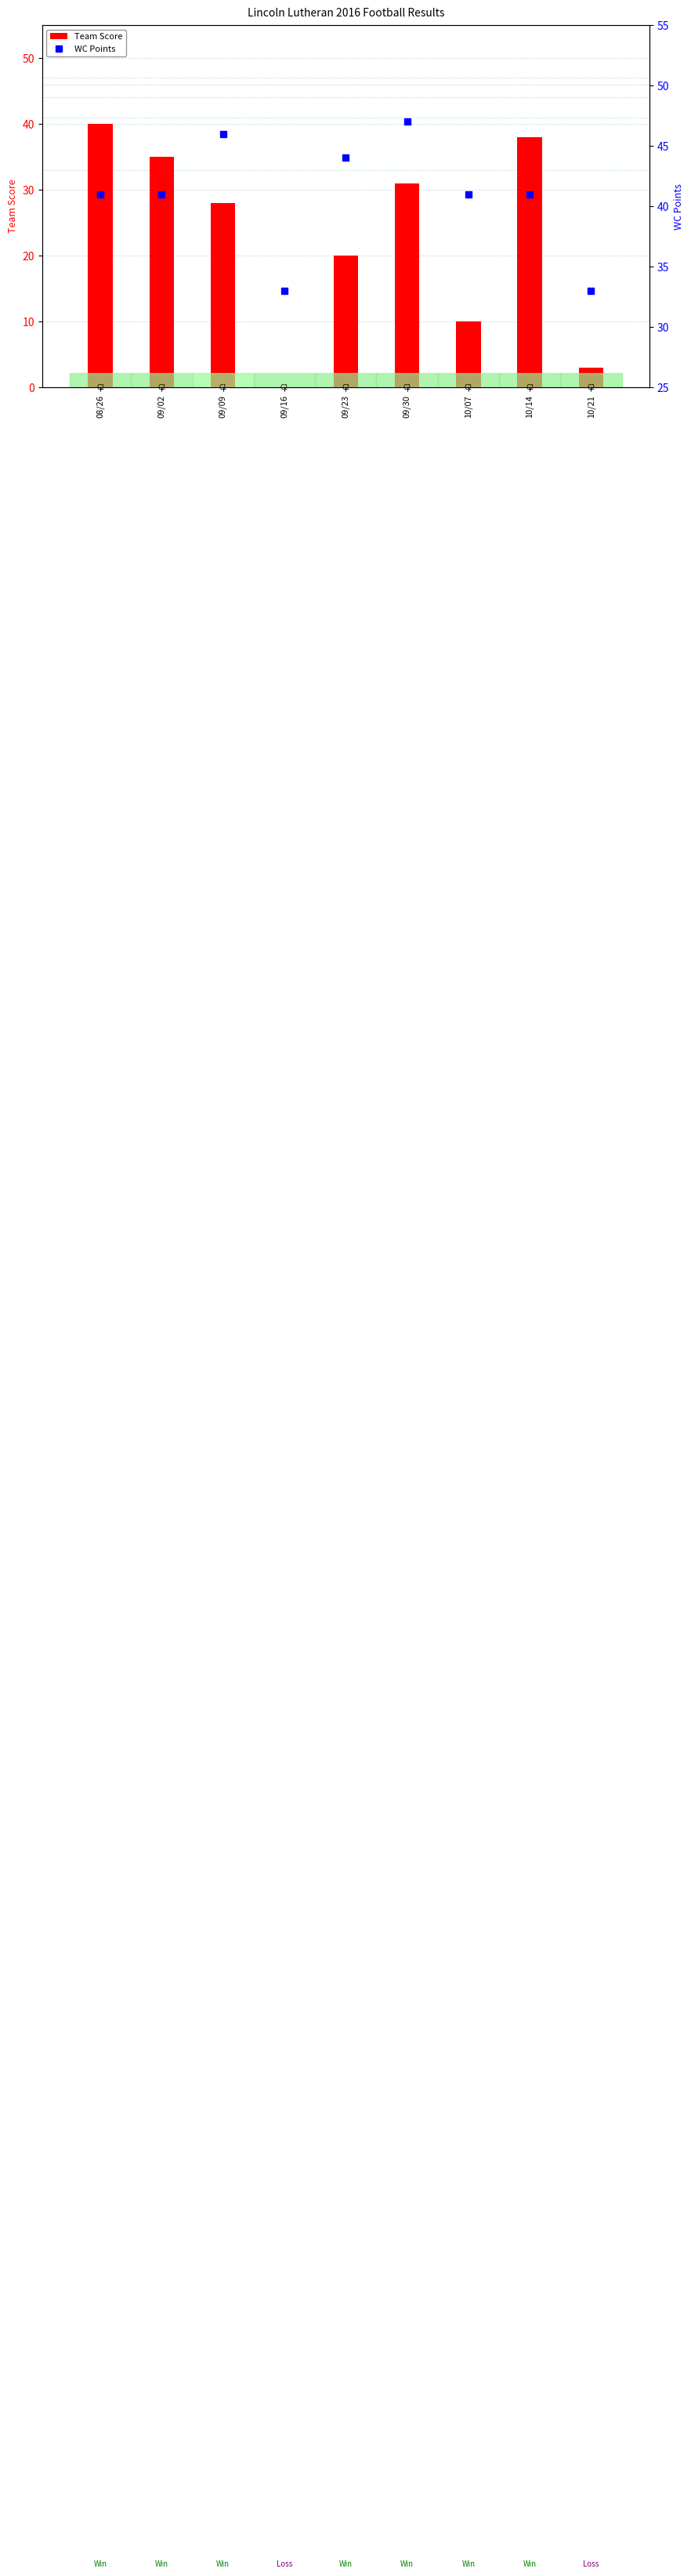

What is the label of the 6th bar from the left?

09/30